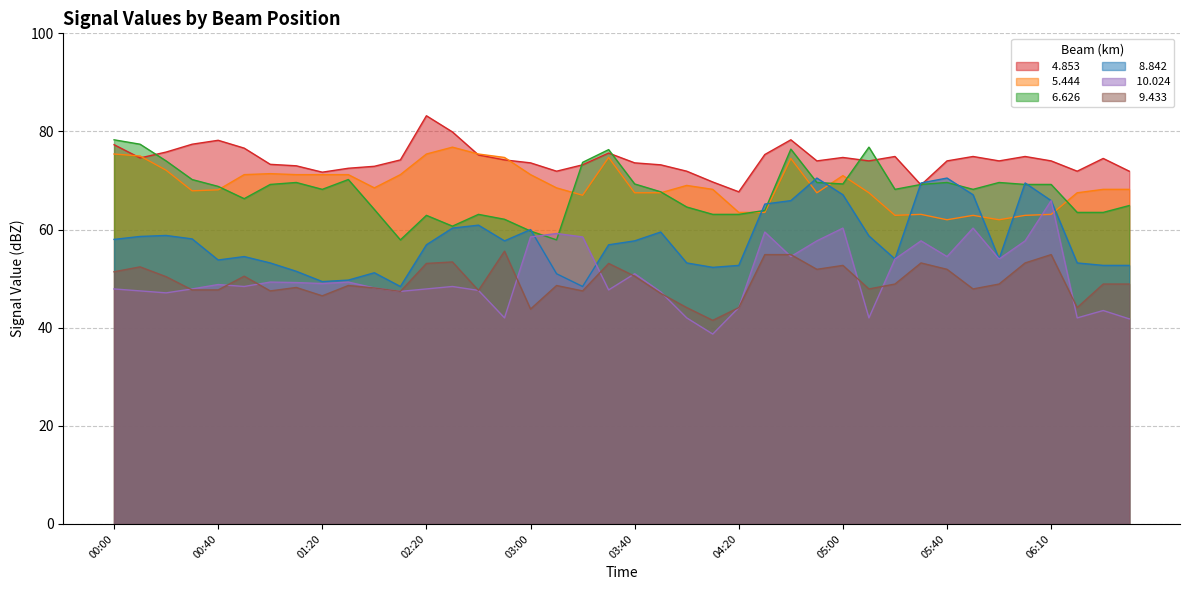

At which category is the sum across all series the highest?

04:40